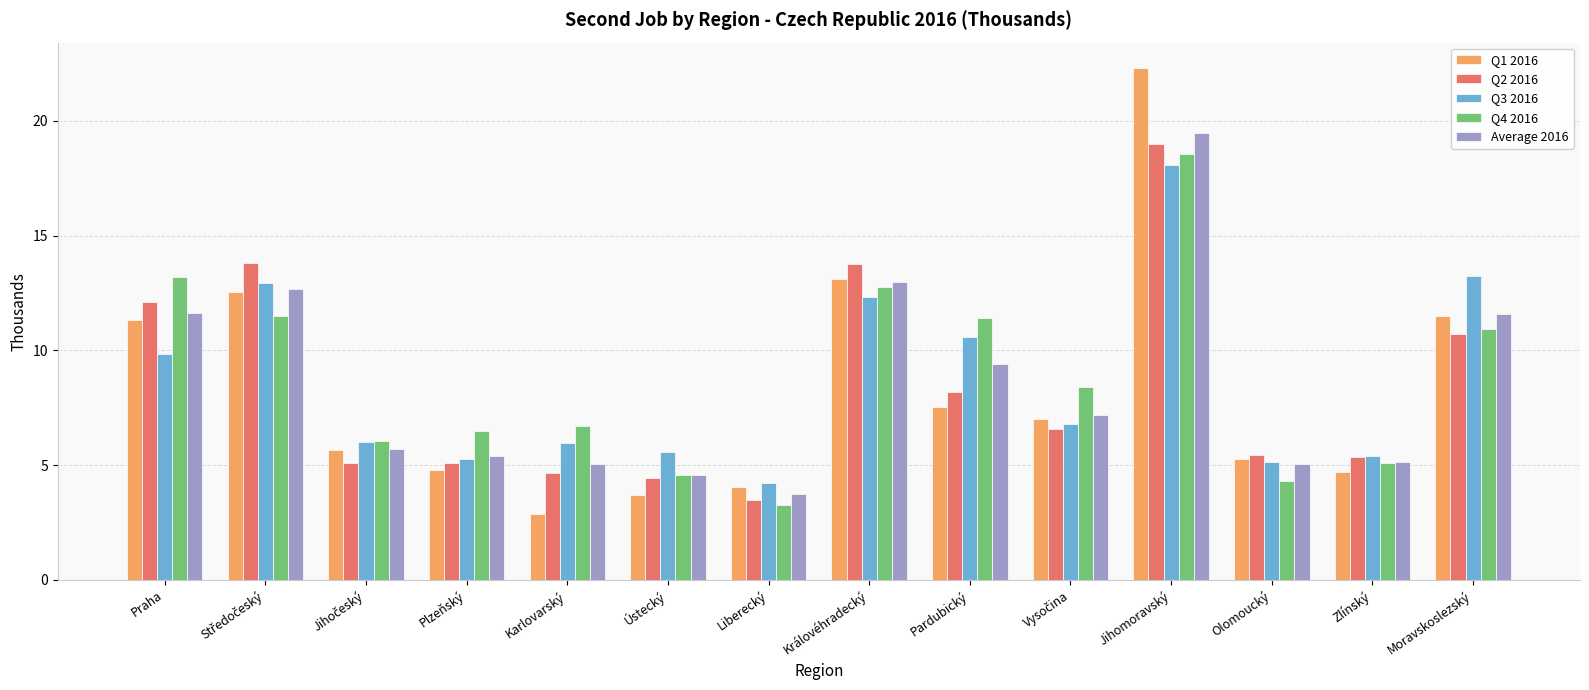

What is the value of the Q1 2016 bar at the 5th from the left?

2.9